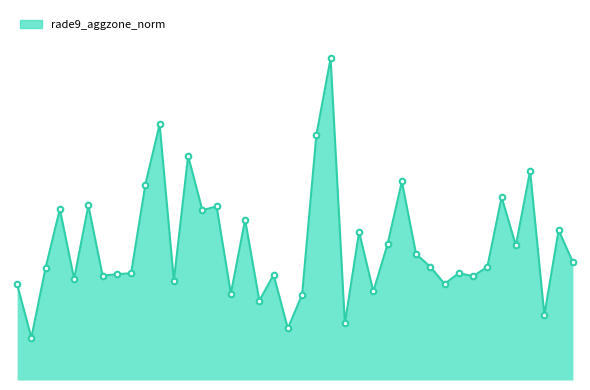

What is the smallest value displayed?

2.0